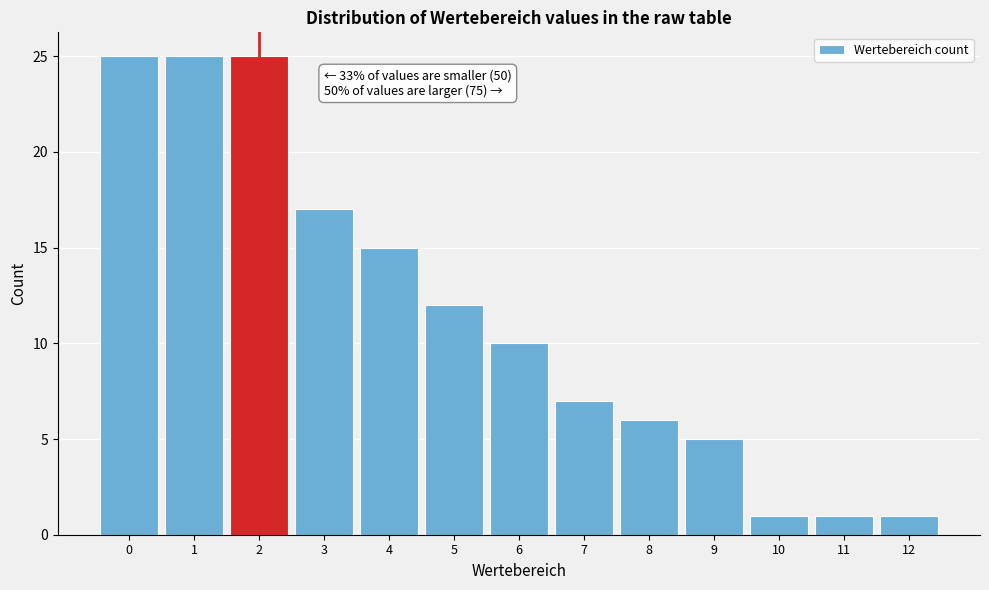

Reading left to right, transcribe all the data shown in this chart.

0=25	1=25	2=25	3=17	4=15	5=12	6=10	7=7	8=6	9=5	10=1	11=1	12=1